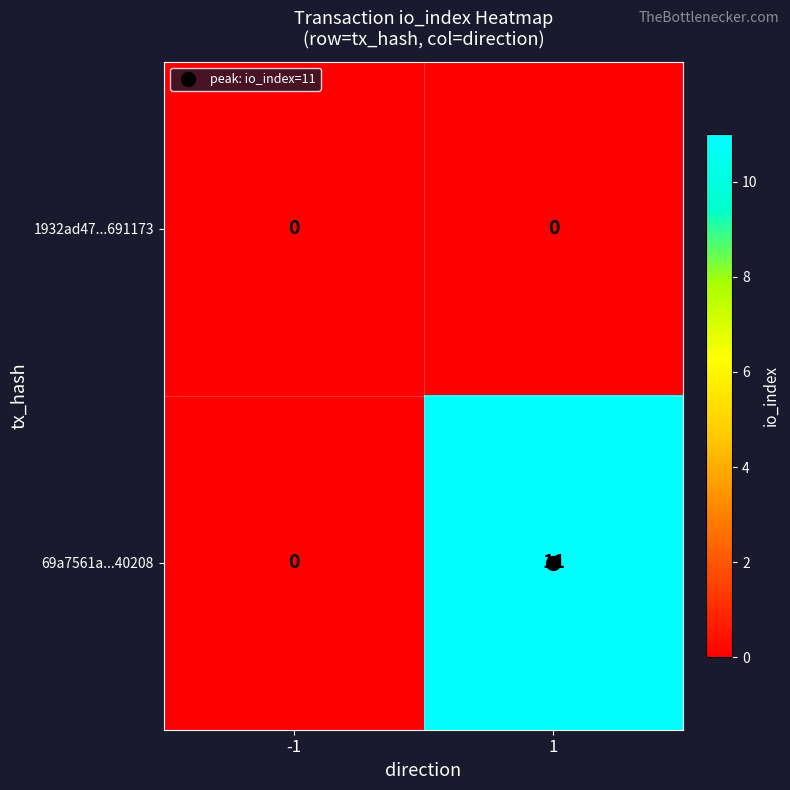

What is the total value across all series at 1?

11